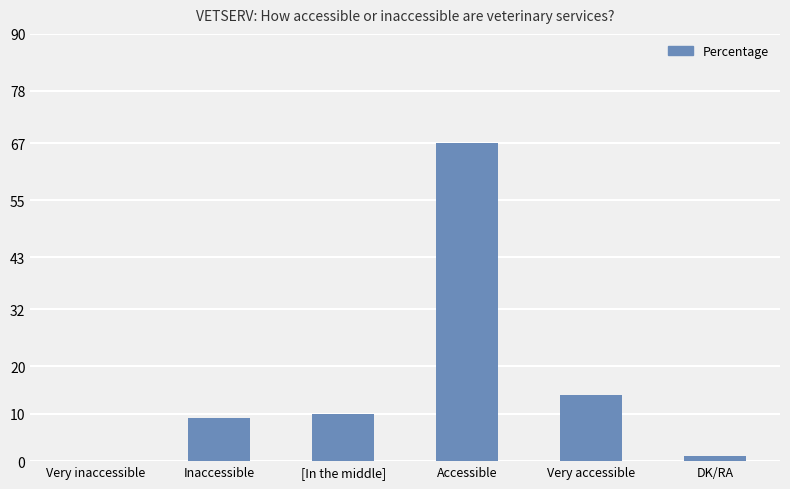

Reading left to right, what are all the values shown in this chart?

0	9	10	67	14	1